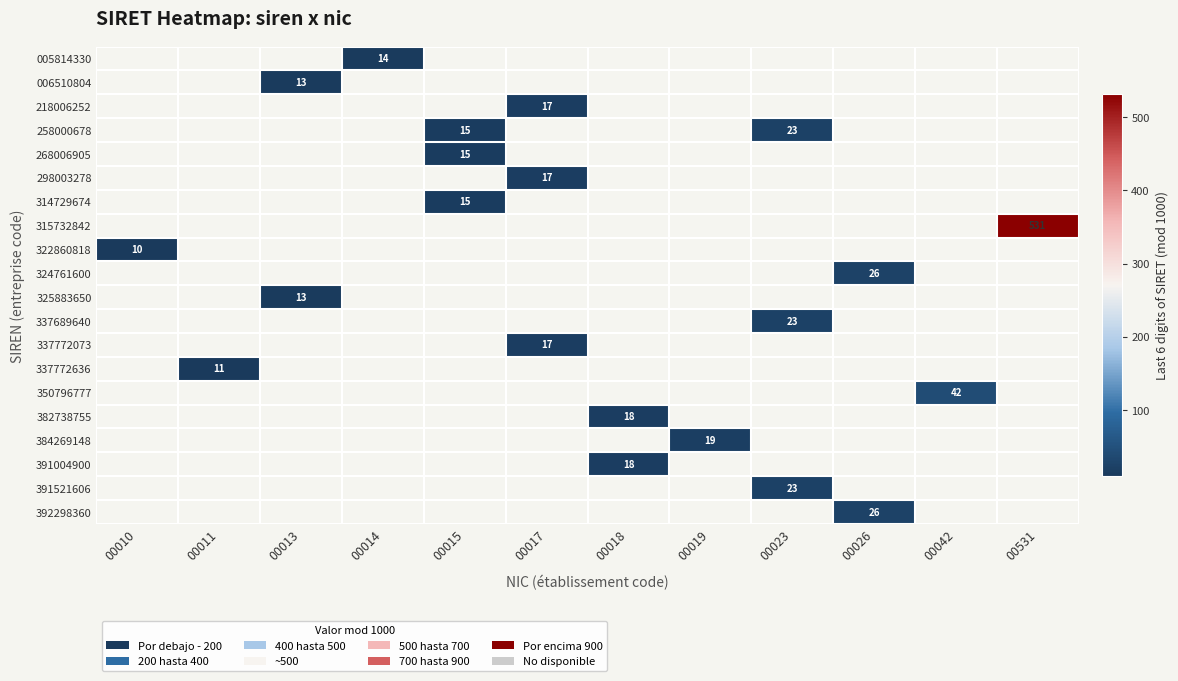

The 391004900 series shows 5.0 at 00018. True or false?

False